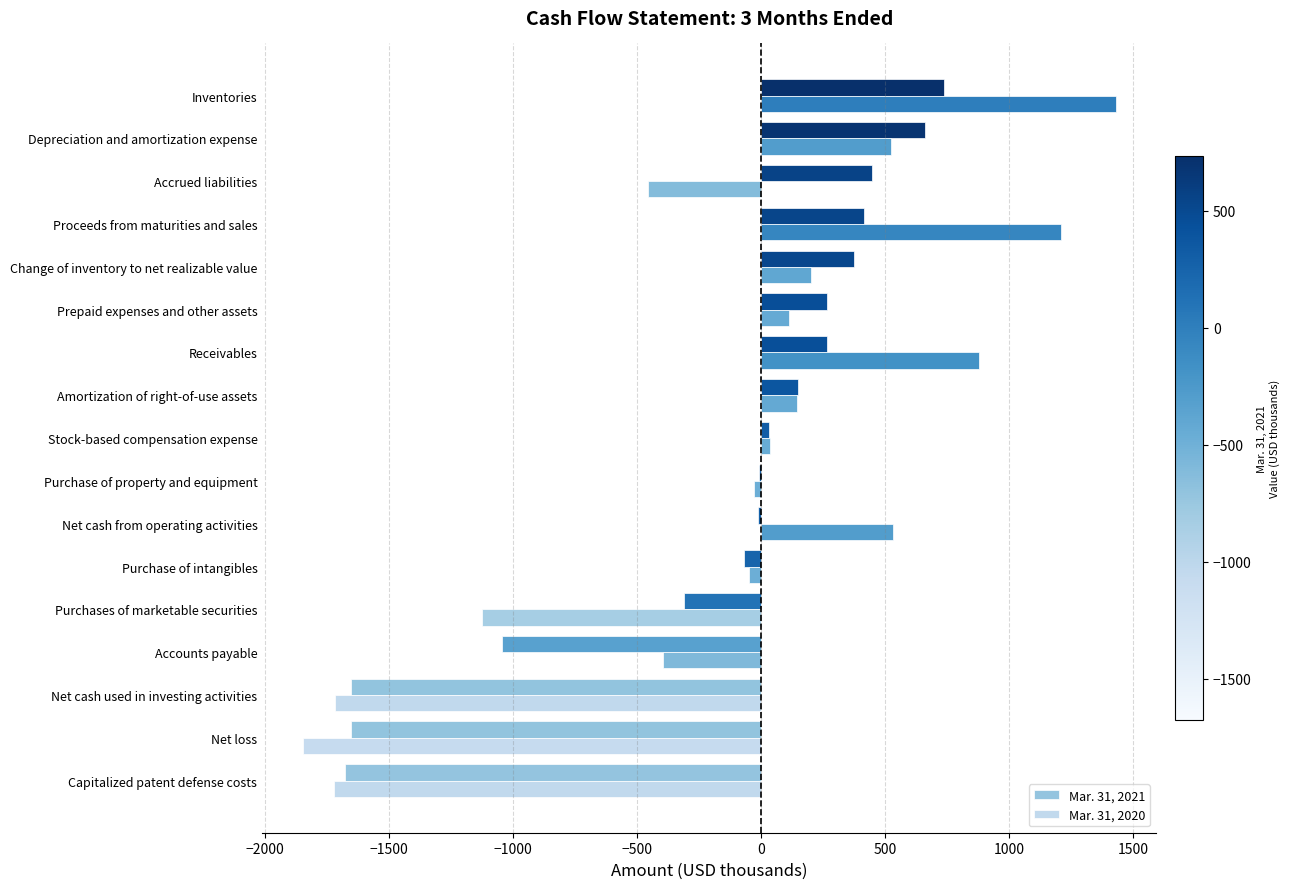

What is the maximum value for Mar. 31, 2020?

1428